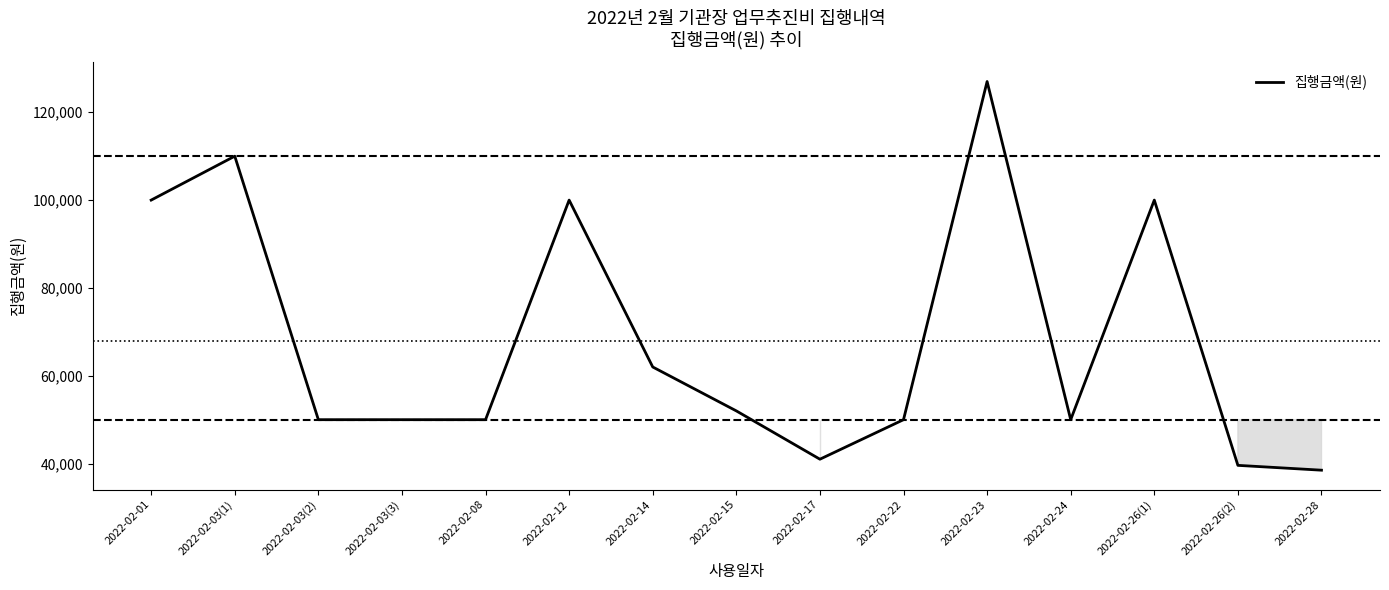

Which label corresponds to the largest value in the chart?

2022-02-23